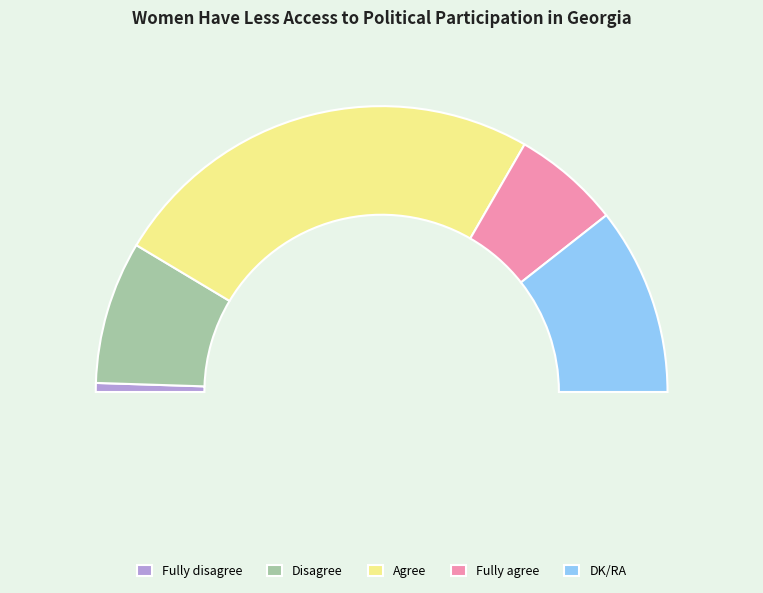

To the nearest percent, what percentage of the pie is Fully agree?

12%